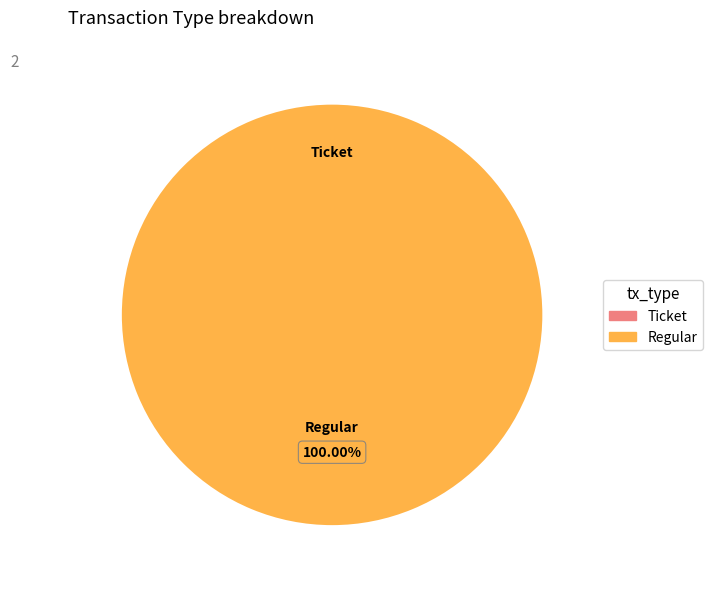

Do Ticket and Regular together represent more than half of the pie?

Yes